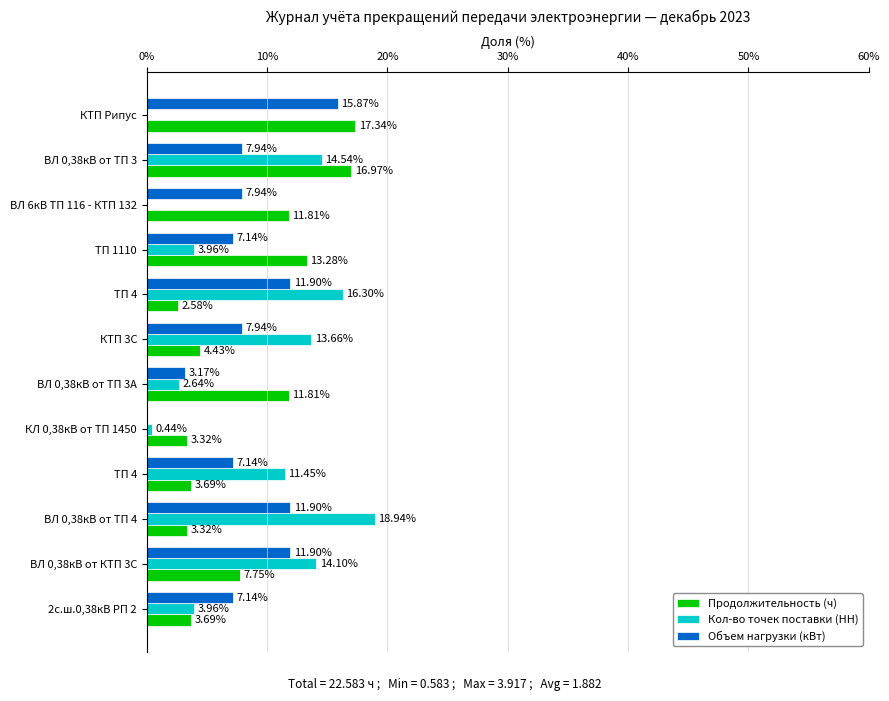

Reading right to left, extract all data points from this chart.

Продолжительность (ч): 17.3	17.0	11.8	13.3	2.6	4.4	11.8	3.3	3.7	3.3	7.7	3.7
Кол-во точек поставки (НН): 0.0	14.5	0.0	4.0	16.3	13.7	2.6	0.4	11.5	18.9	14.1	4.0
Объем нагрузки (кВт): 15.9	7.9	7.9	7.1	11.9	7.9	3.2	0.0	7.1	11.9	11.9	7.1